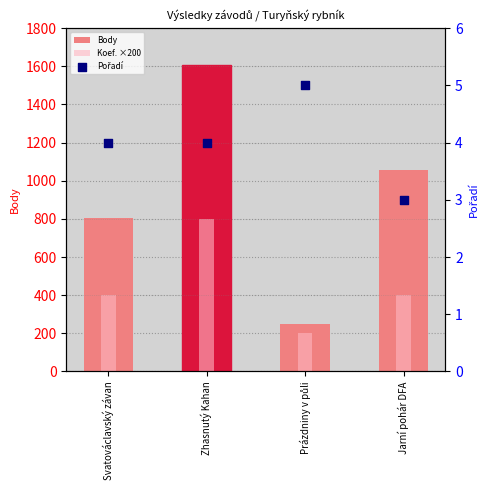

What are all the series names shown in the legend?

Body, Koef. ×200, Pořadí